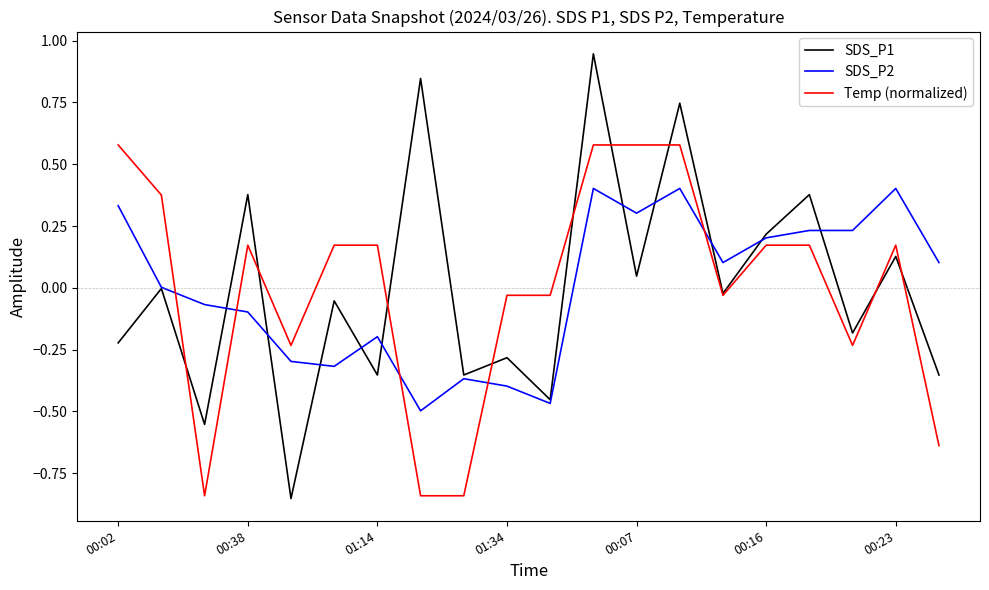

Which series has the largest range (max minus min)?

SDS_P1